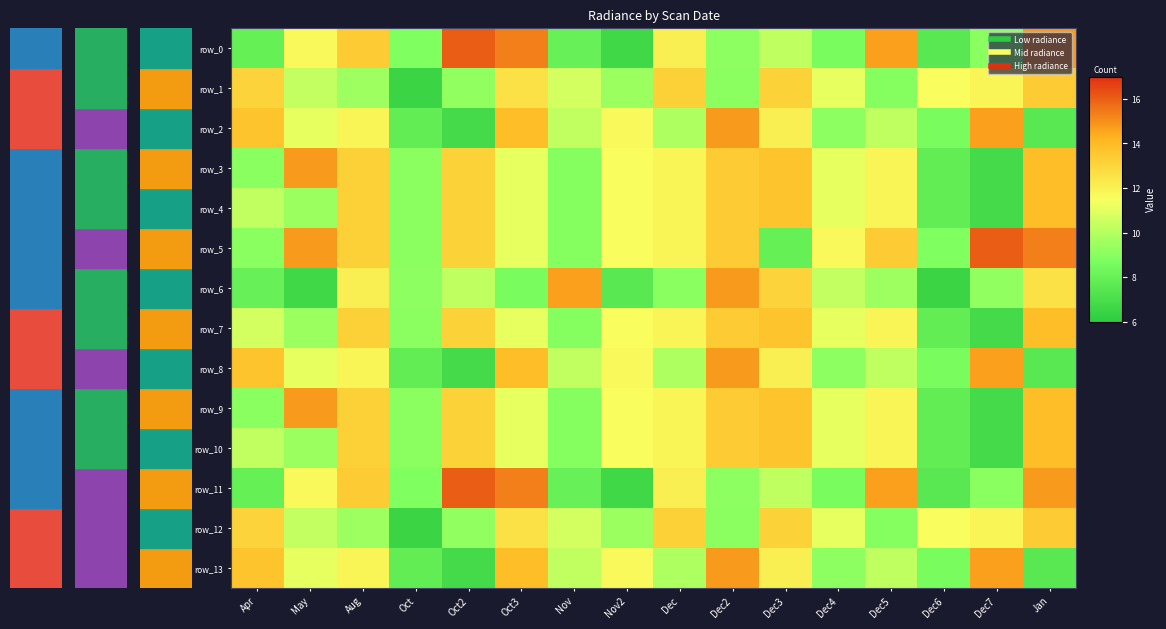

What is the sum of all row_5 values?

189.3